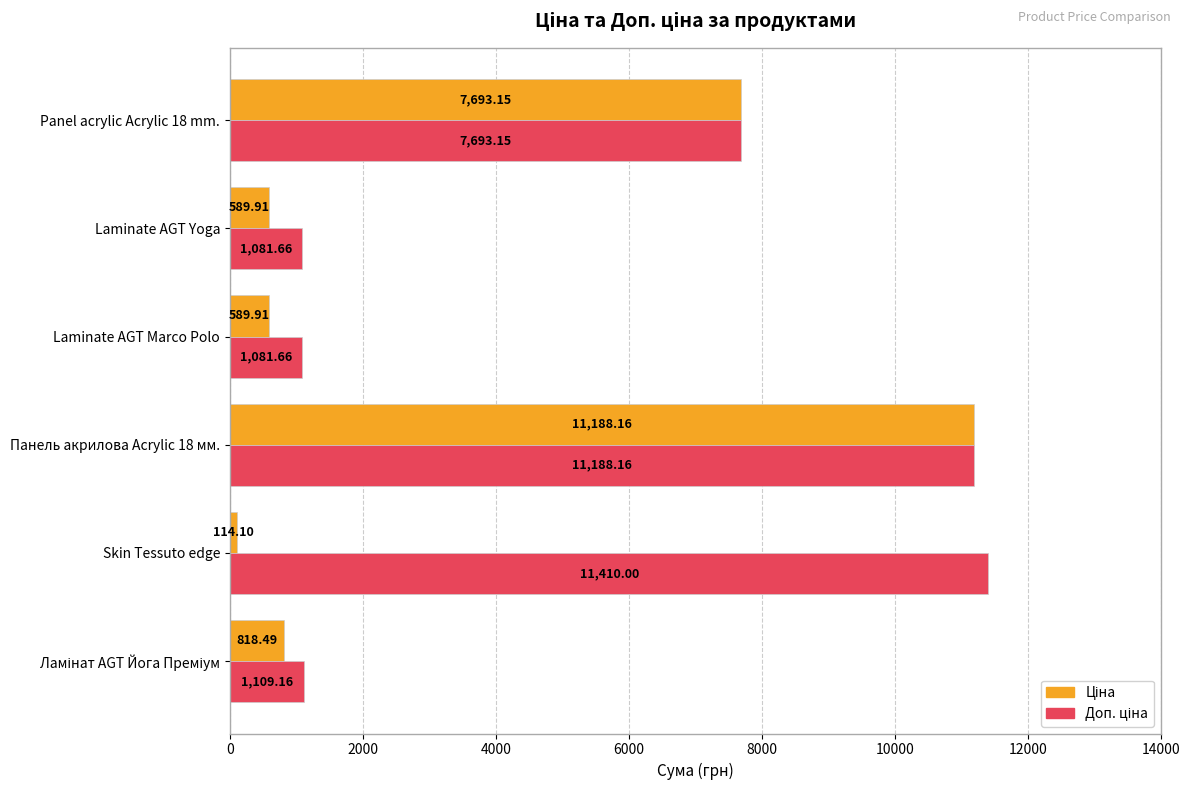

Which label corresponds to the largest value in the chart?

Skin Tessuto edge